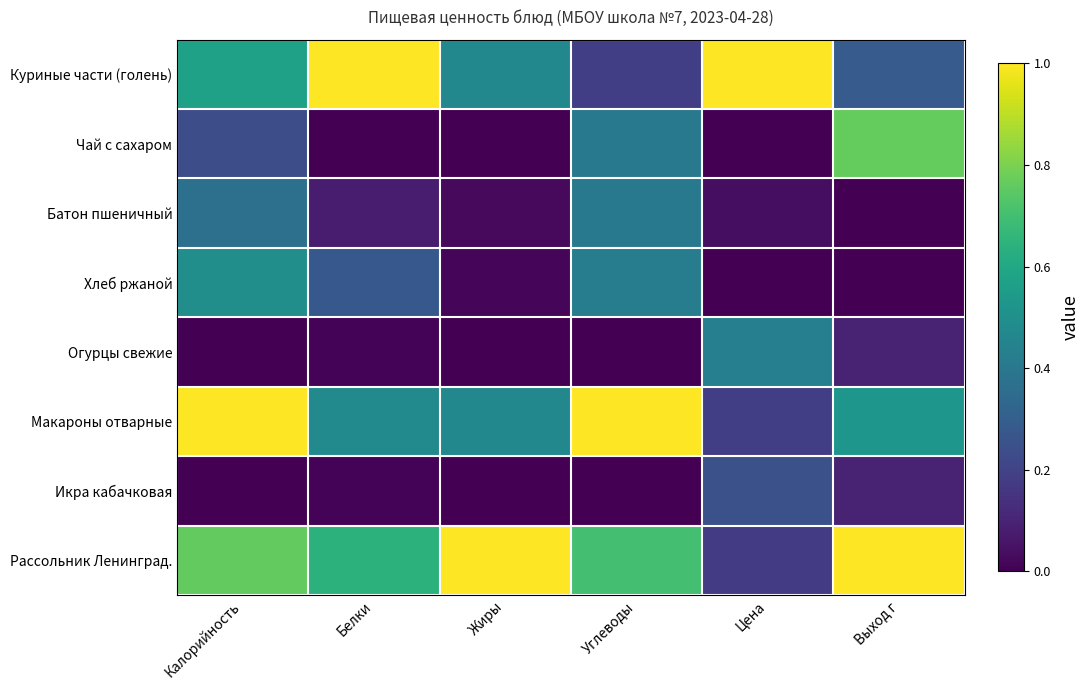

Reading right to left, extract all data points from this chart.

Куриные части (голень): Выход г=0.3	Цена=1.0	Углеводы=0.2	Жиры=0.5	Белки=1.0	Калорийность=0.6
Чай с сахаром: Выход г=0.8	Цена=0.0	Углеводы=0.4	Жиры=0.0	Белки=0.0	Калорийность=0.2
Батон пшеничный: Выход г=0.0	Цена=0.0	Углеводы=0.4	Жиры=0.0	Белки=0.1	Калорийность=0.4
Хлеб ржаной: Выход г=0.0	Цена=0.0	Углеводы=0.4	Жиры=0.0	Белки=0.3	Калорийность=0.5
Огурцы свежие: Выход г=0.1	Цена=0.4	Углеводы=0.0	Жиры=0.0	Белки=0.0	Калорийность=0.0
Макароны отварные: Выход г=0.5	Цена=0.2	Углеводы=1.0	Жиры=0.5	Белки=0.5	Калорийность=1.0
Икра кабачковая: Выход г=0.1	Цена=0.2	Углеводы=0.0	Жиры=0.0	Белки=0.0	Калорийность=0.0
Рассольник Ленинград.: Выход г=1.0	Цена=0.2	Углеводы=0.7	Жиры=1.0	Белки=0.6	Калорийность=0.8